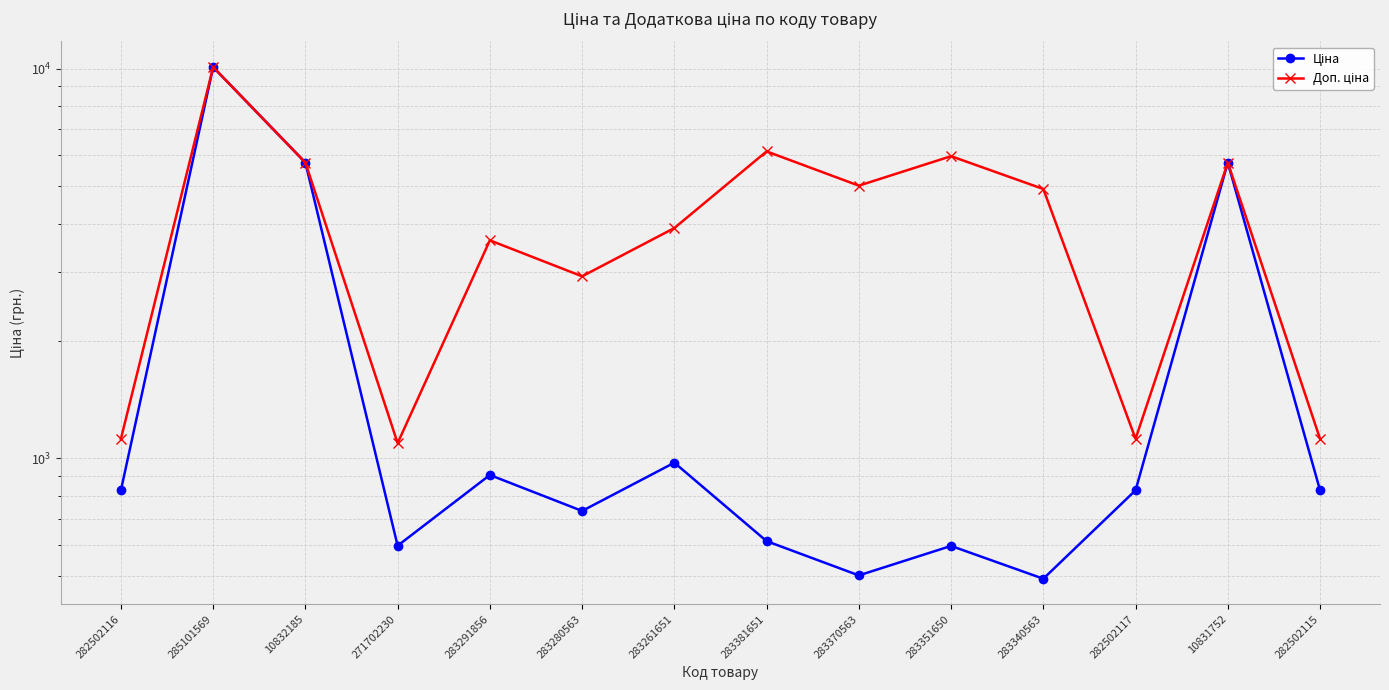

At which label does Ціна reach its minimum?

283340563